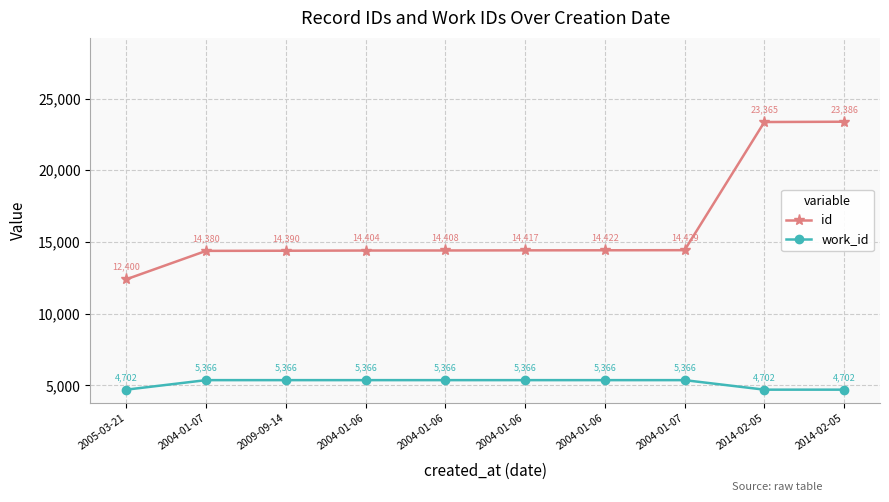

How many lines are shown in the chart?

2